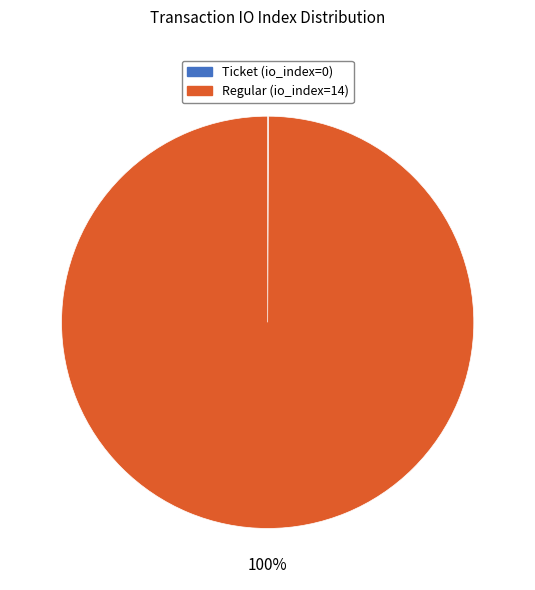

To the nearest percent, what is the difference between the largest and smallest slice percentages?

100%